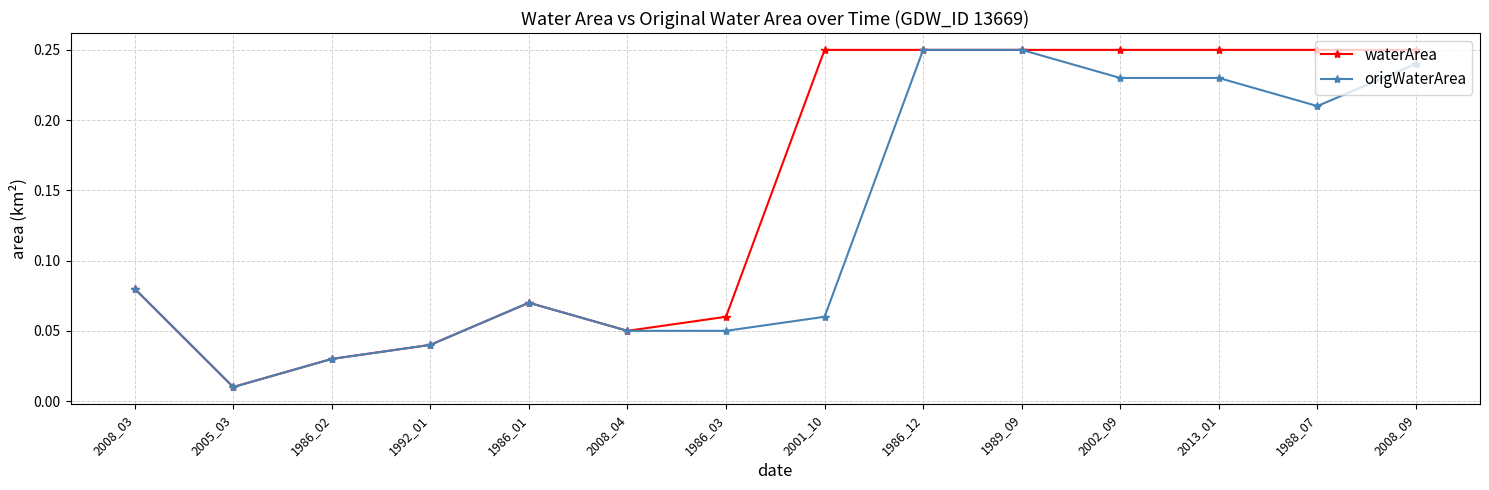

Rank the series at 2002_09 from highest to lowest value.

waterArea, origWaterArea